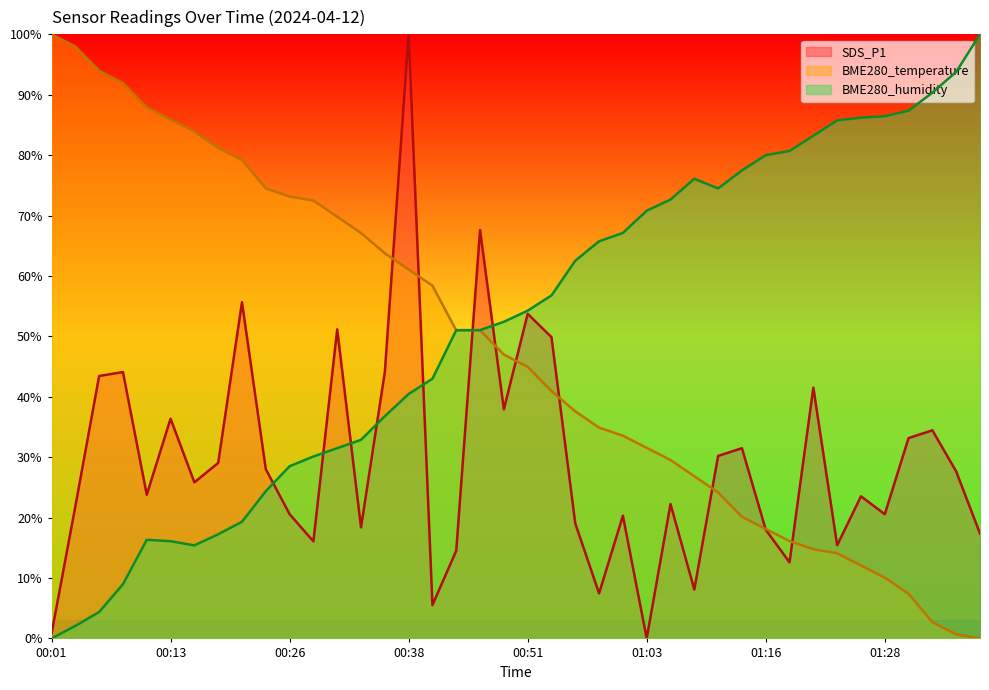

What are all the series names shown in the legend?

SDS_P1, BME280_temperature, BME280_humidity